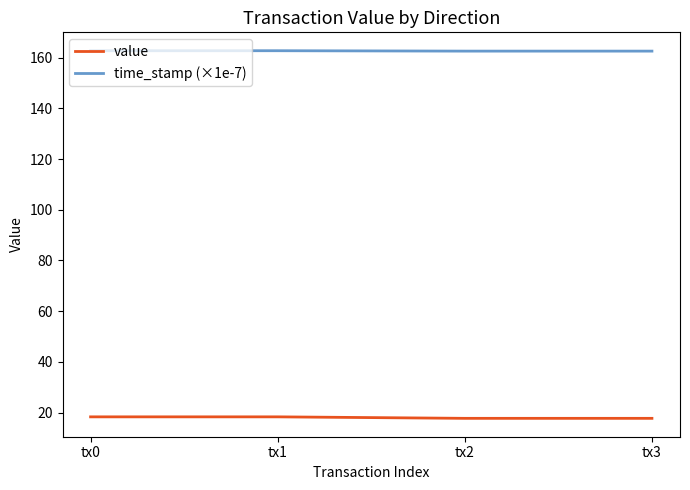

True or false: time_stamp (×1e-7) has more than 1 points higher than both neighbors.

False